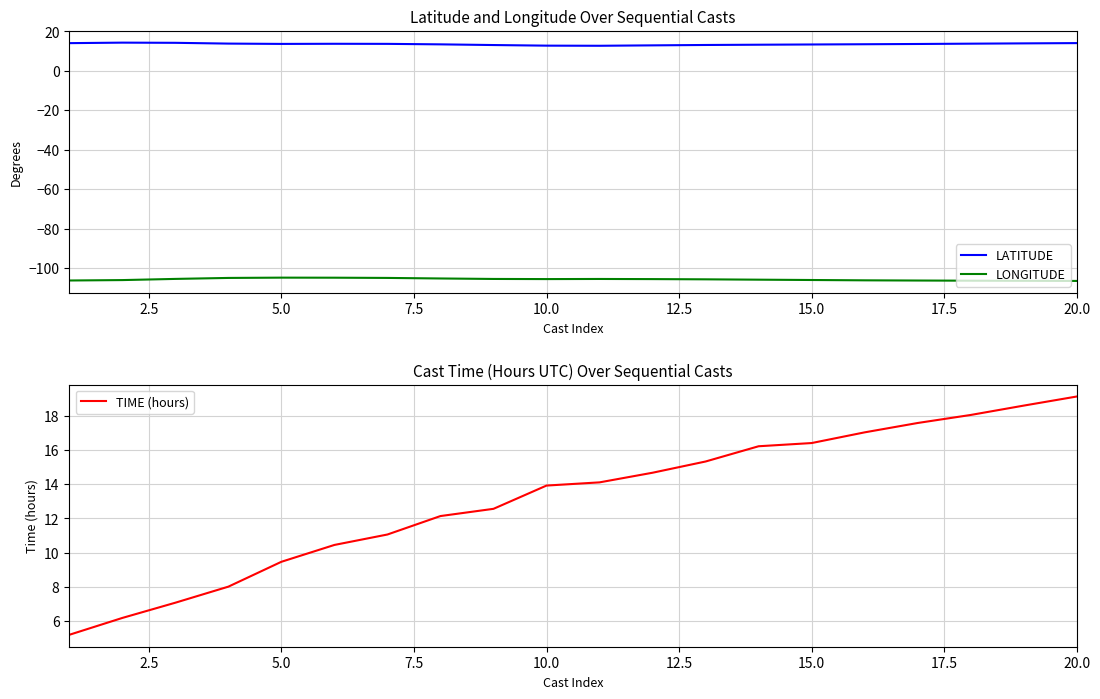

True or false: LONGITUDE and LATITUDE cross at least once.

False